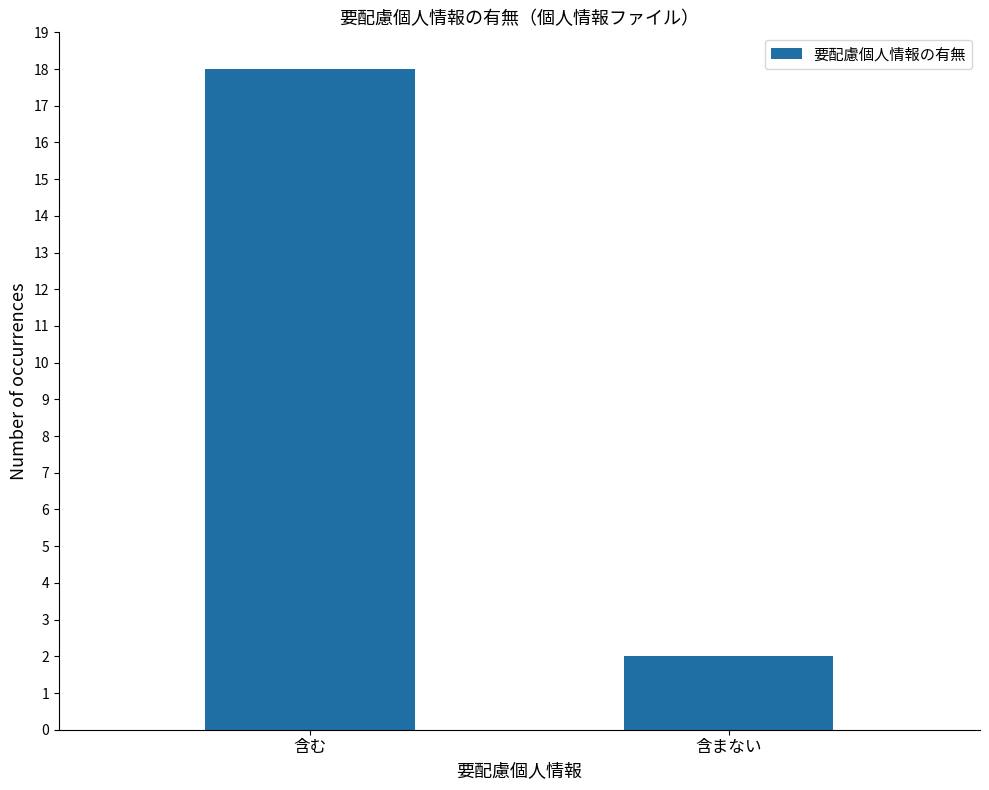

What is the label of the 2nd bar from the right?

含む